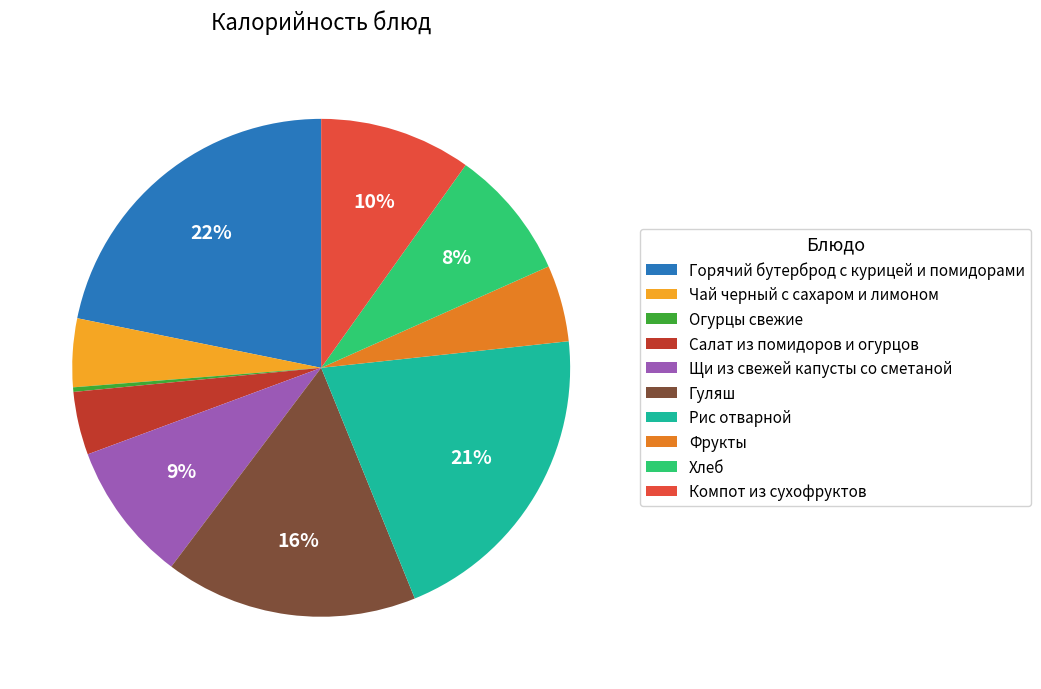

How many segments does this pie chart have?

10